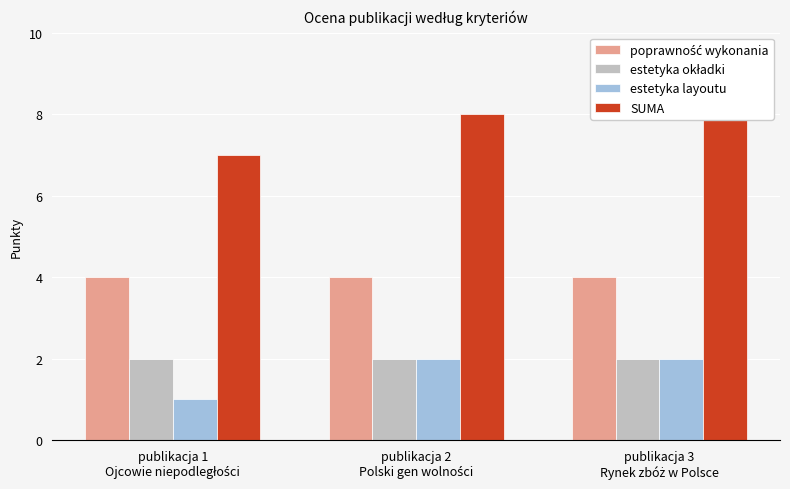

How many SUMA values are between 7 and 8?

3